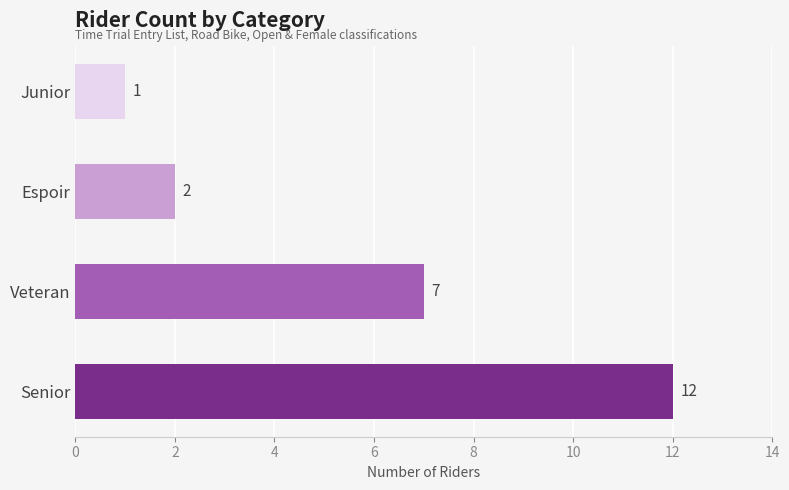

What is the smallest value displayed?

1